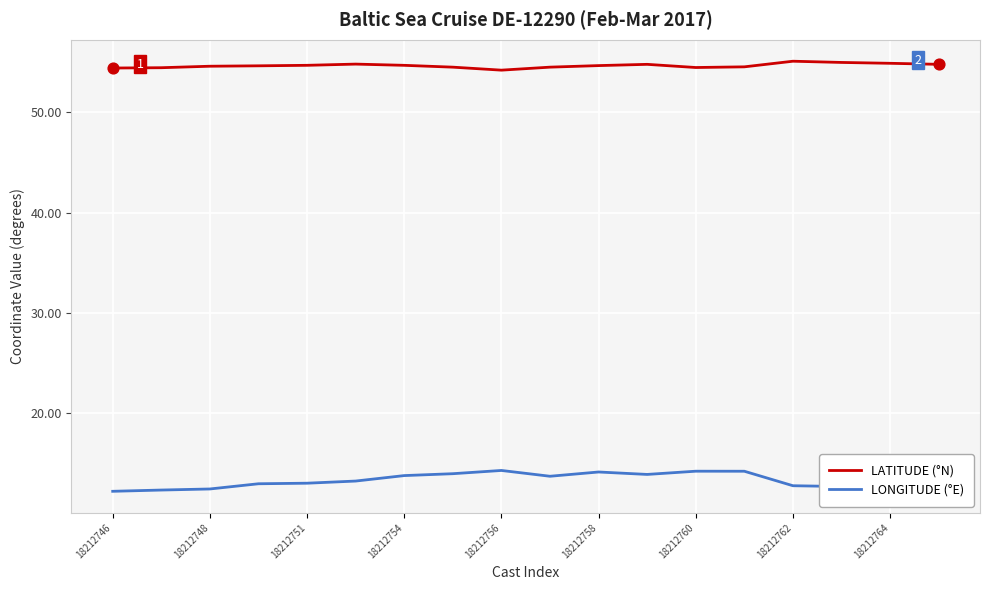

Which series has the largest total across all categories?

LATITUDE (°N)